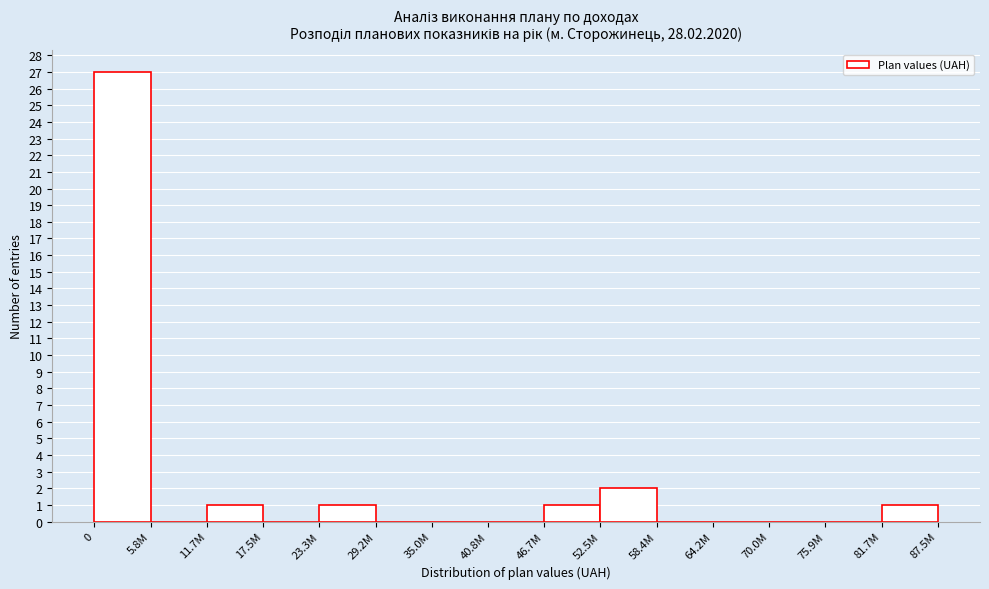

Reading right to left, what are all the values shown in this chart?

81.7M=1	75.9M=0	70.0M=0	64.2M=0	58.4M=0	52.5M=2	46.7M=1	40.8M=0	35.0M=0	29.2M=0	23.3M=1	17.5M=0	11.7M=1	5.8M=0	0=27